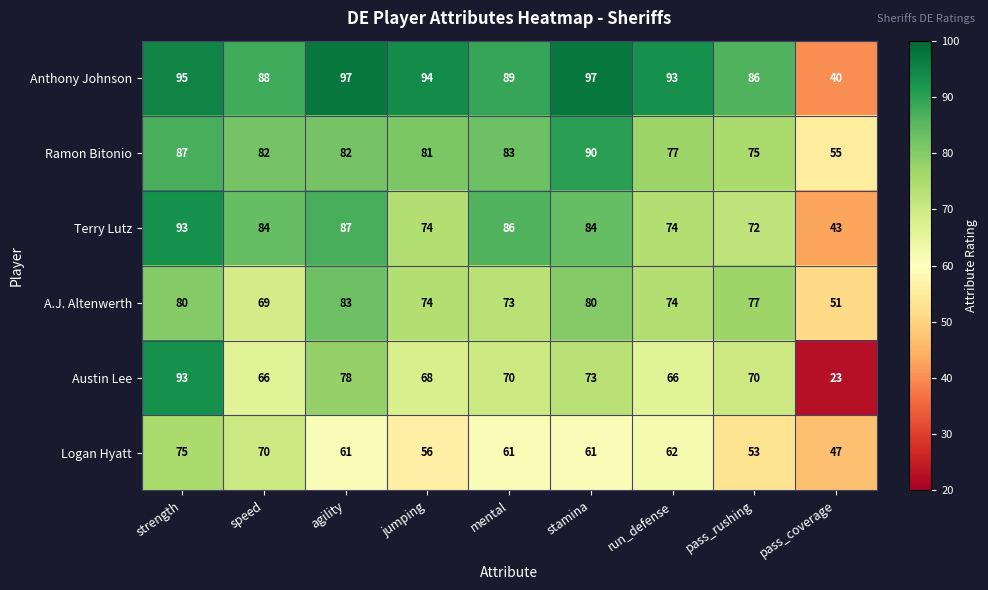

What is the difference between the second highest and minimum values in the Terry Lutz series?

44